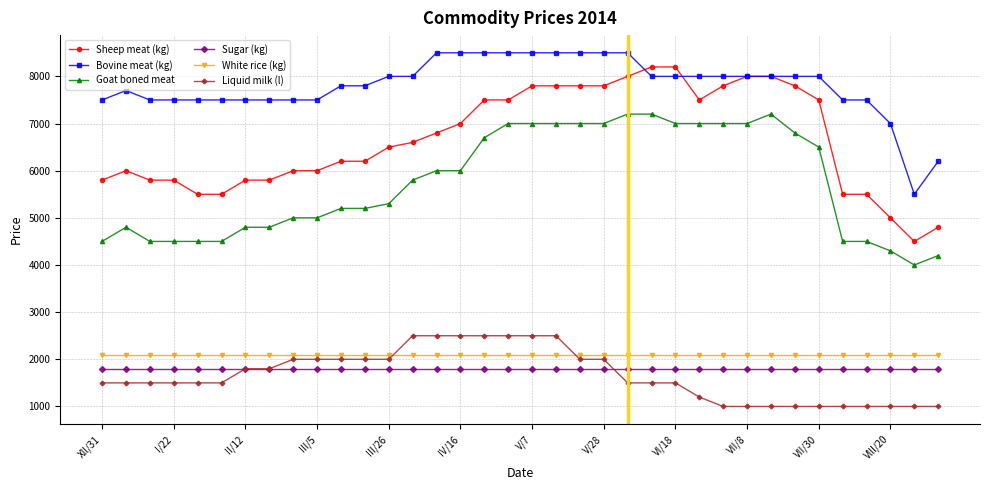

List the series in order of their peak value, highest first.

Bovine meat (kg), Sheep meat (kg), Goat boned meat, Liquid milk (l), White rice (kg), Sugar (kg)